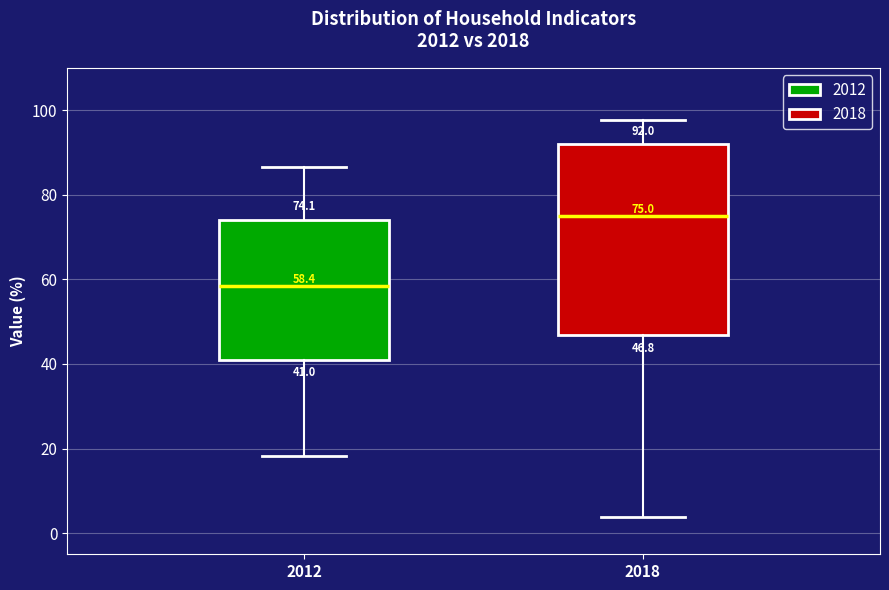

Comparing the boxes themselves (not the whiskers), which one is the tallest?

2018